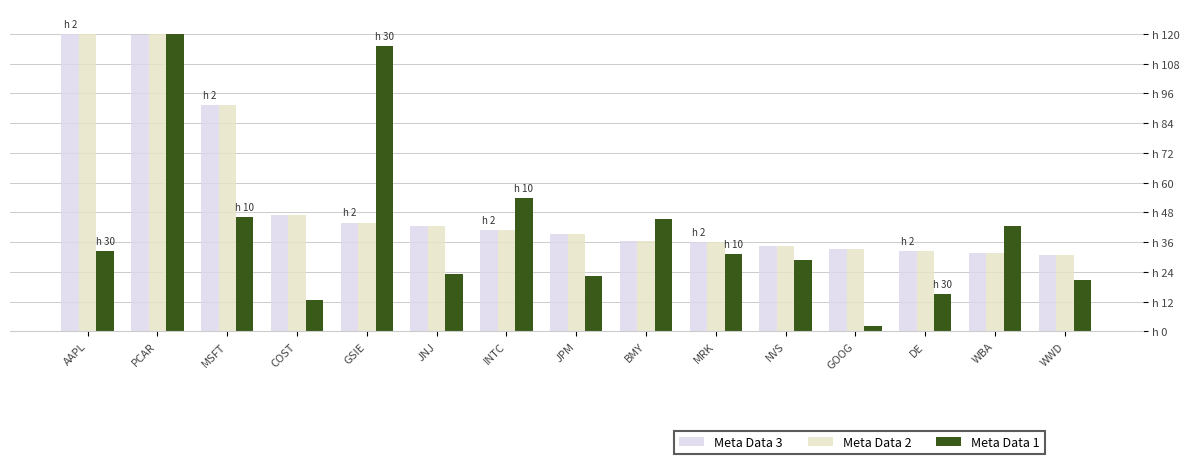

At which label does Meta Data 2 reach its minimum?

WWD